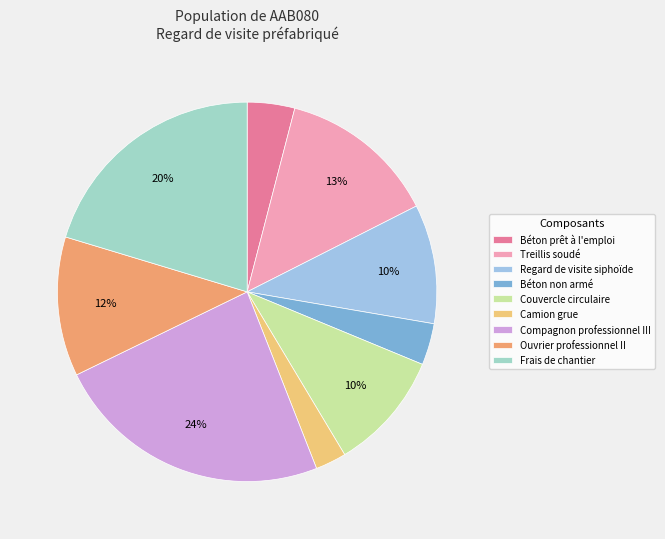

What is the smallest slice in the pie chart?

Camion grue